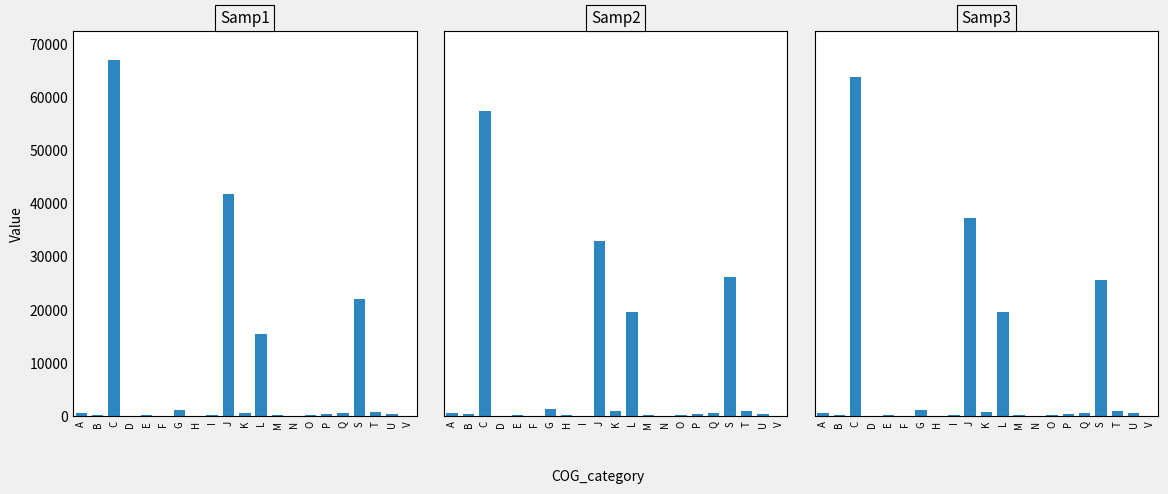

True or false: Samp3 has a value of 25603.8 at S.

True